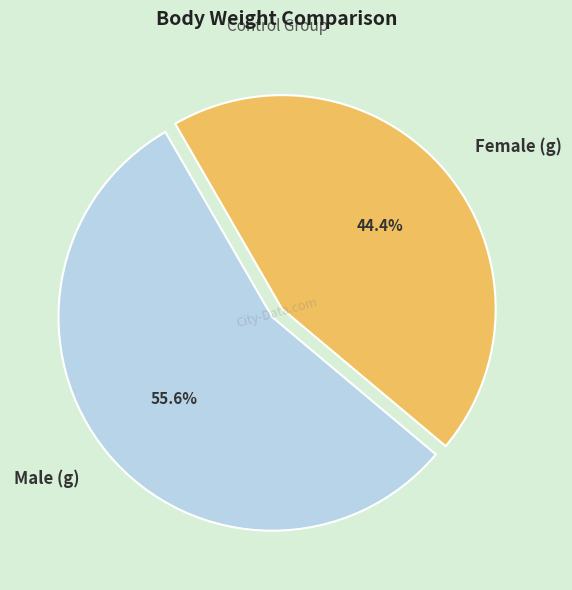

The Female (g) slice represents 44% of the pie. True or false?

True